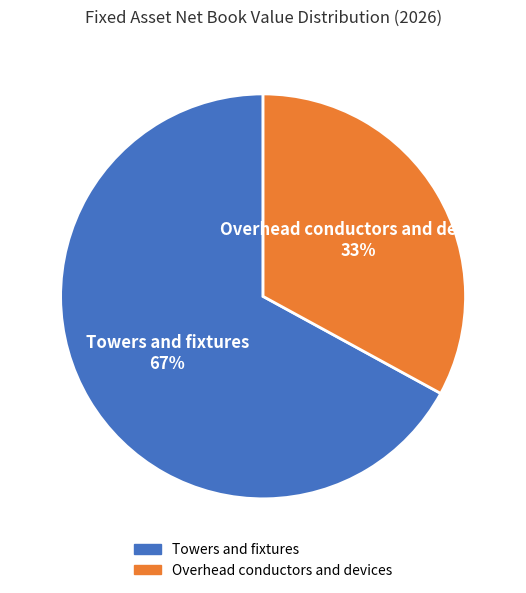

Combined, do Overhead conductors and devices 33% and Towers and fixtures 67% account for over 50%?

Yes